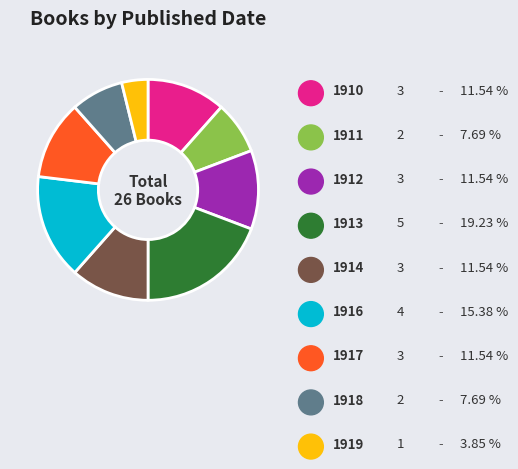

Which slice is the smallest?

1919